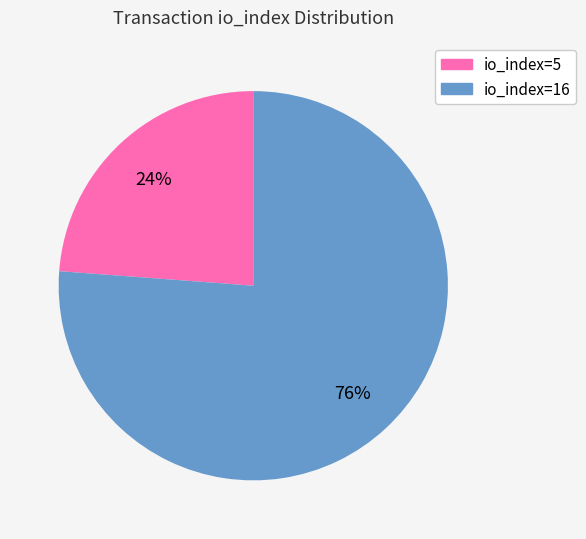

Count the number of slices in the pie.

2